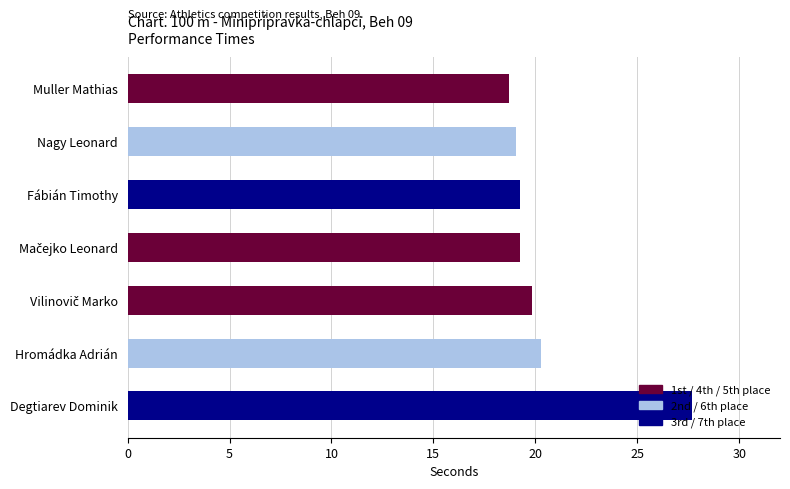

Which has a higher value, Muller Mathias or Degtiarev Dominik?

Degtiarev Dominik